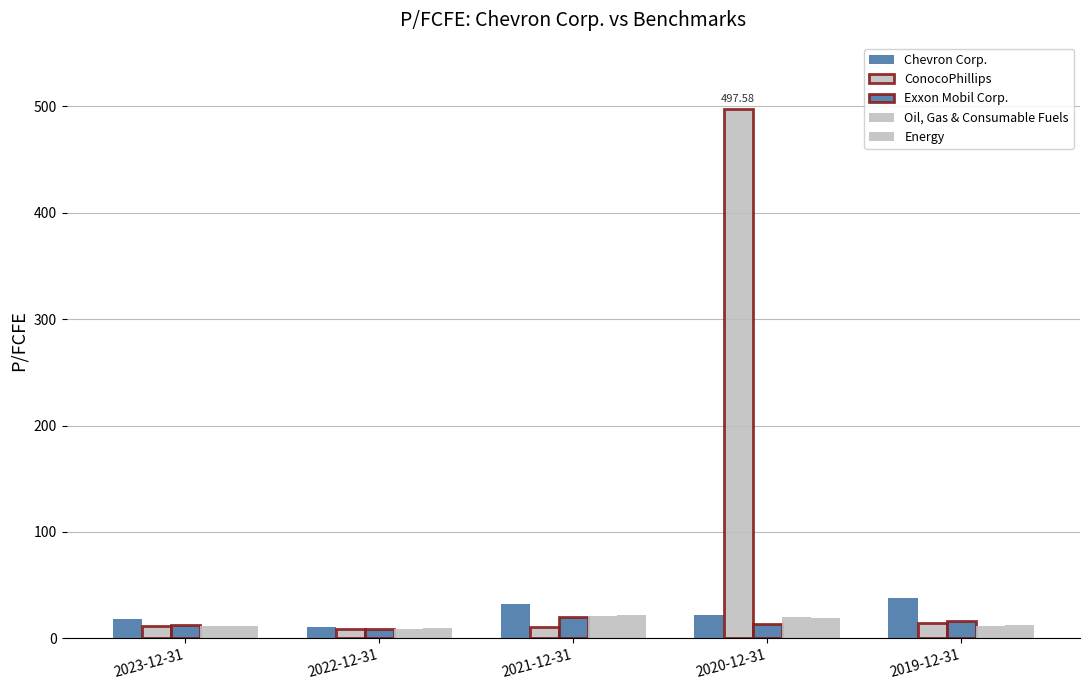

What is the value of the Oil, Gas & Consumable Fuels bar at the 2nd from the left?

8.7